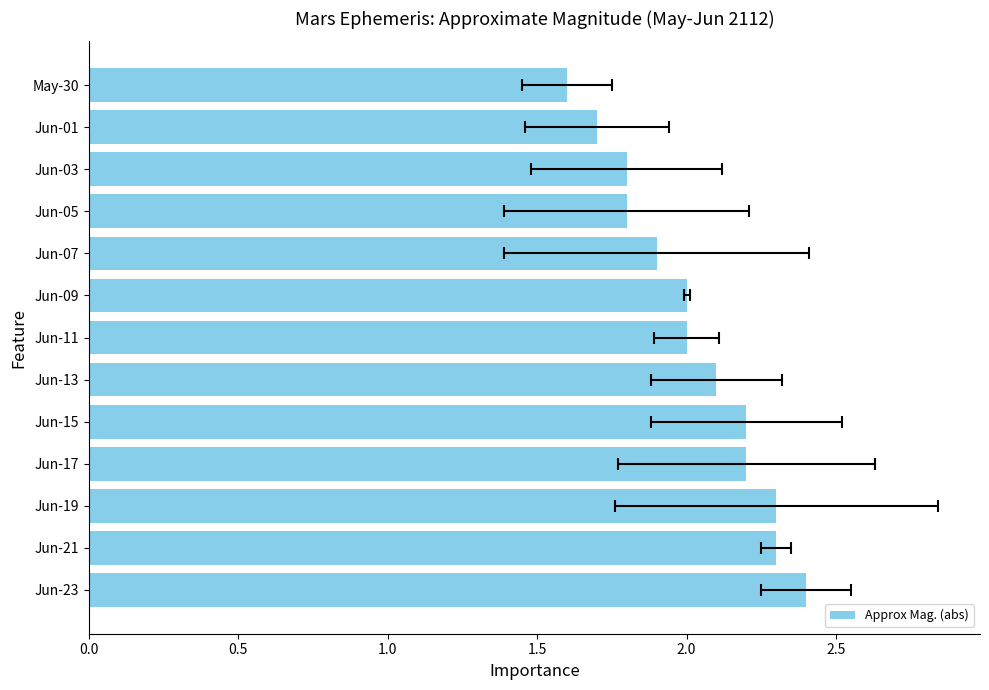

How many bars are there in total?

13